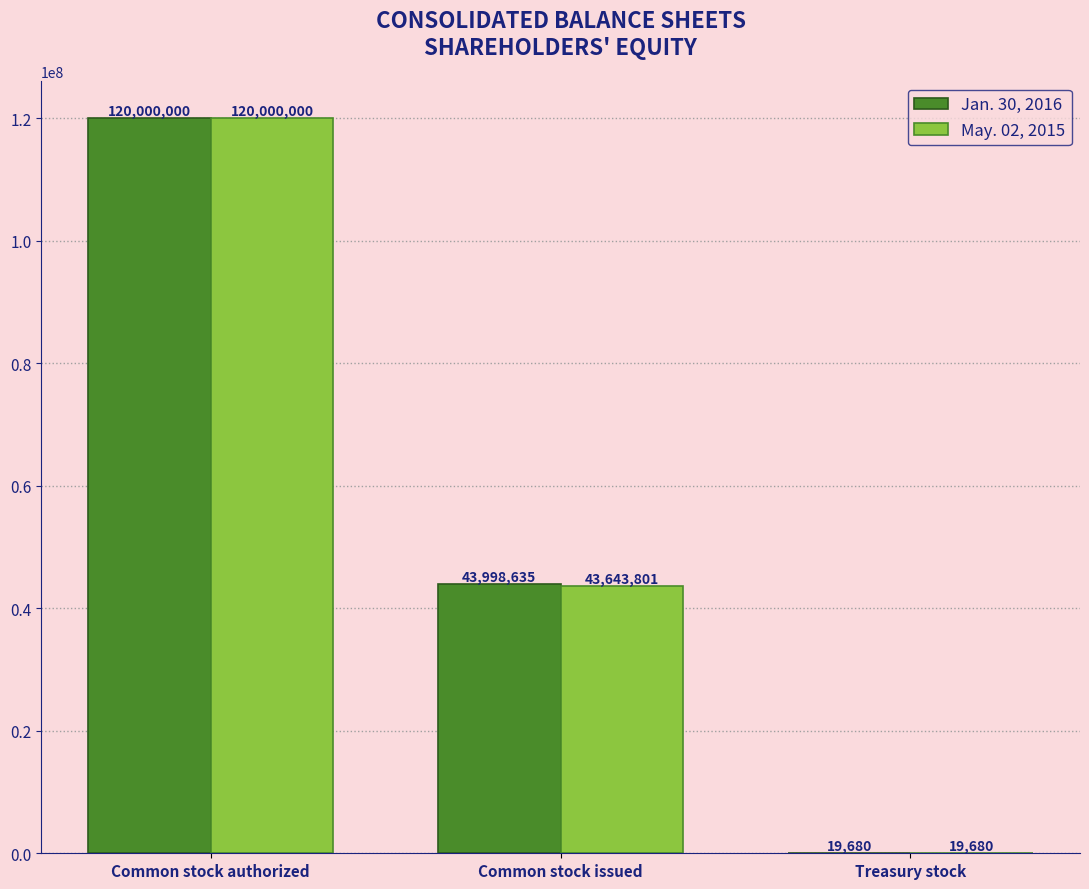

At which label does May. 02, 2015 first exceed 43643801?

Common stock authorized